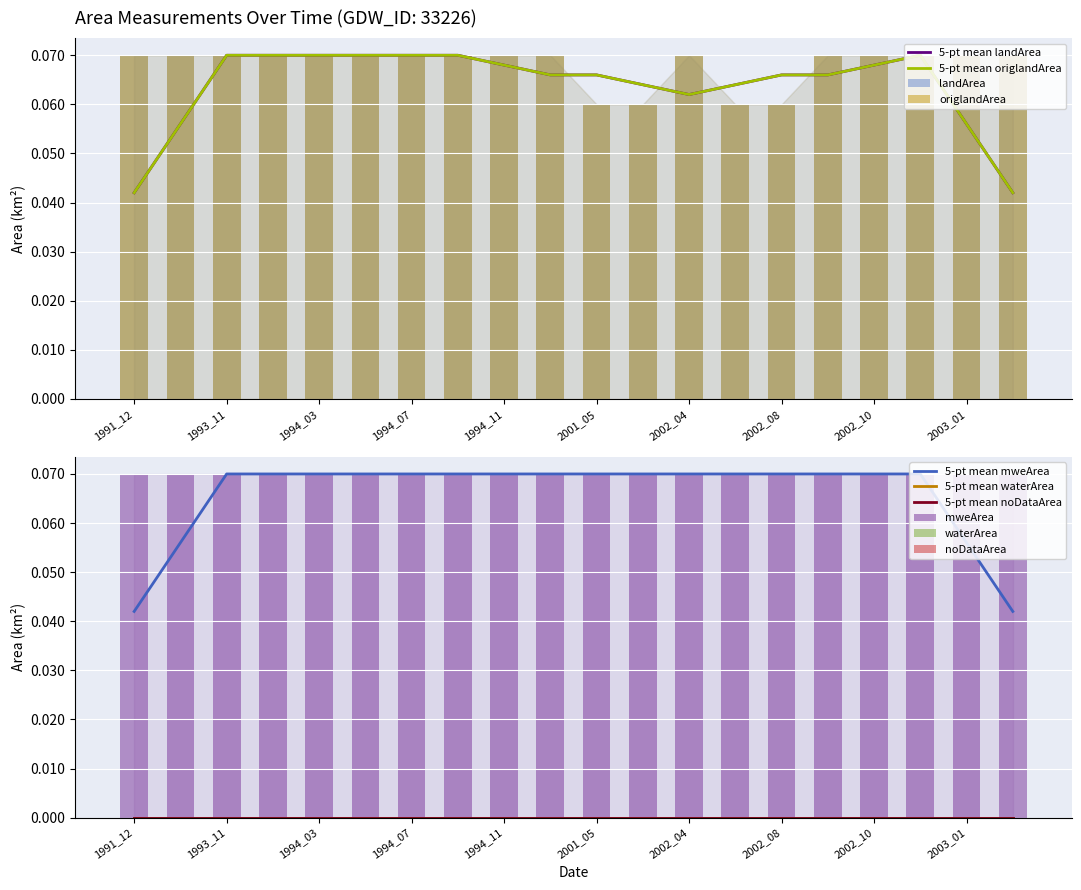

What are all the series names shown in the legend?

landArea, origlandArea, waterArea, mweArea, noDataArea